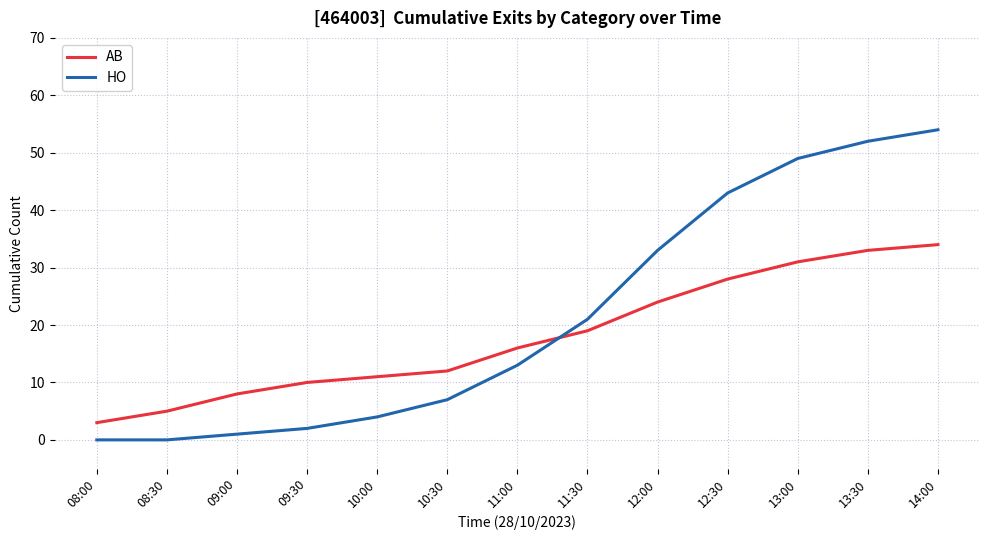

Is this an area chart (filled region under the line)?

No